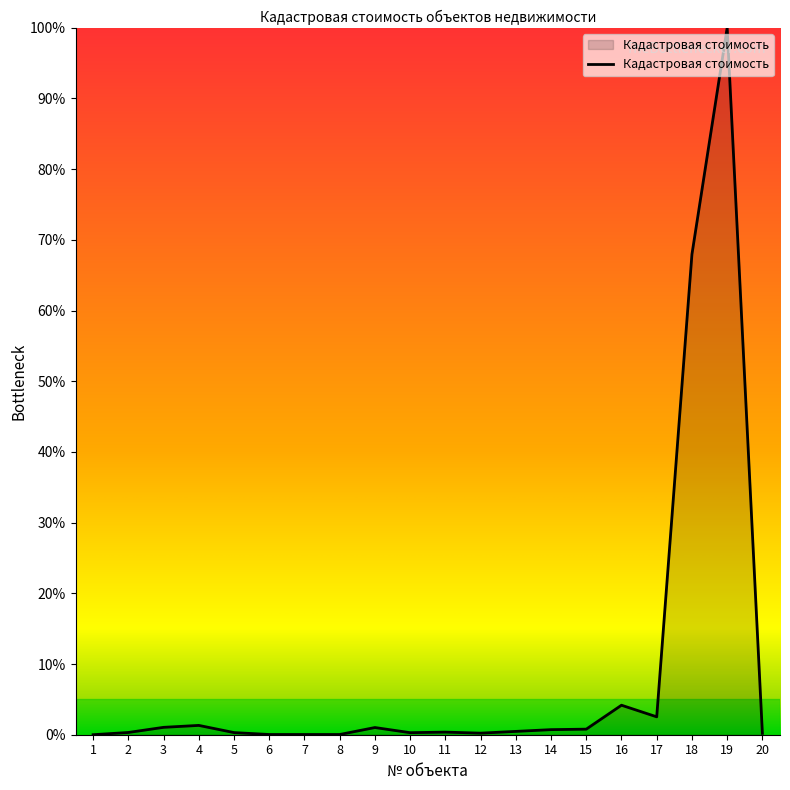

What is the maximum value shown in the chart?

100.0